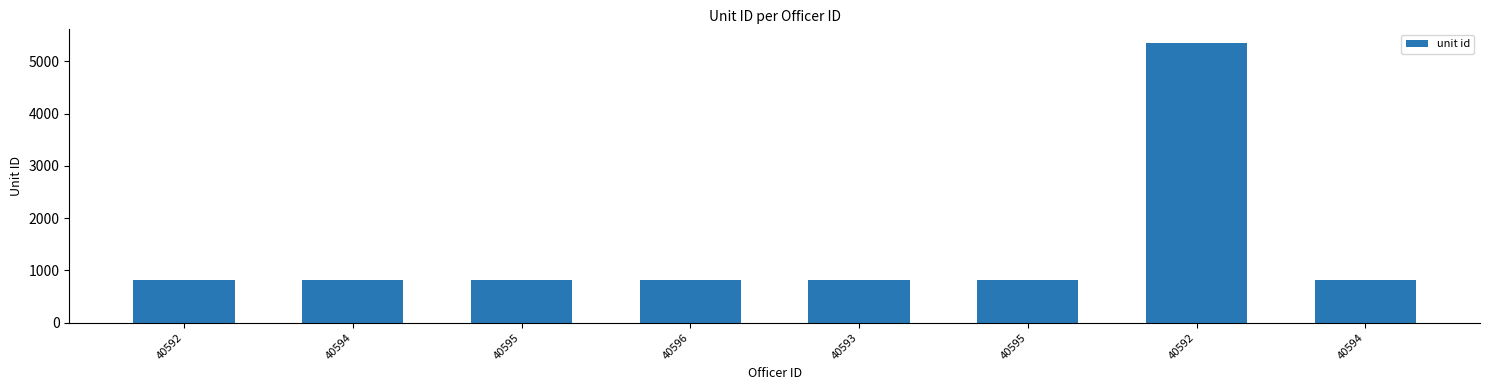

What is the sum of all values?

11046